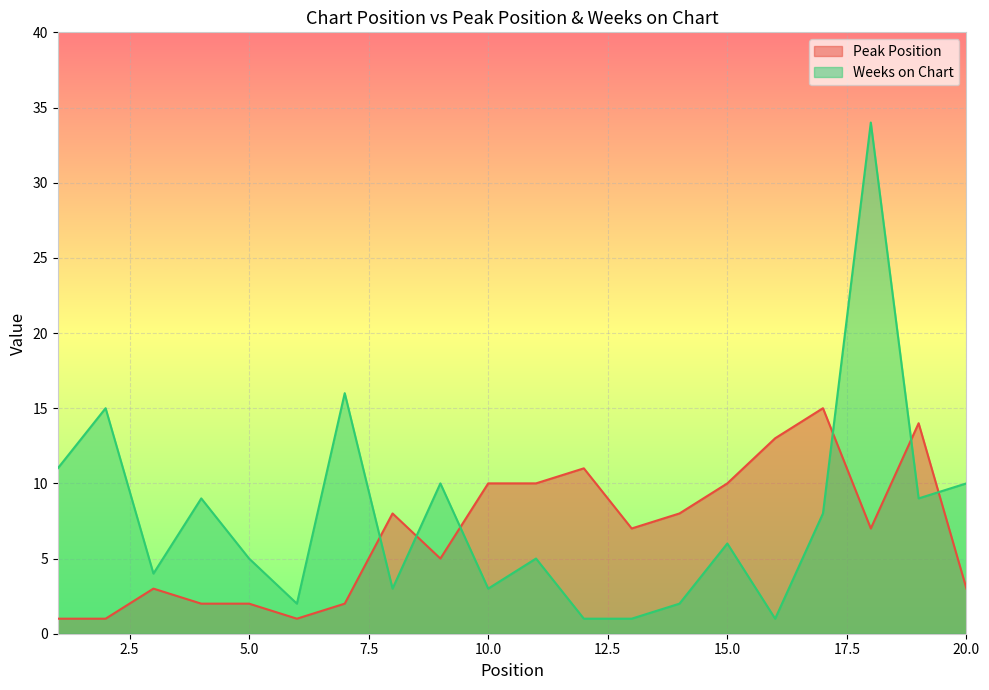

Between which two adjacent categories do Peak Position and Weeks on Chart first intersect?

7 and 8